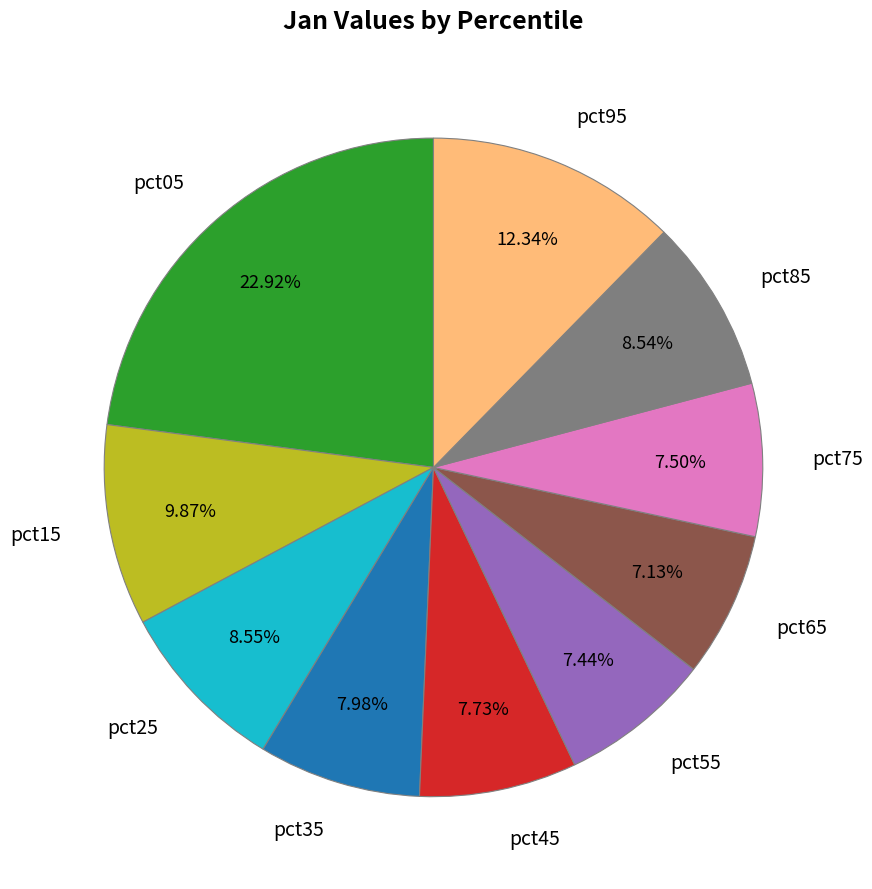

Does pct75 represent more than half of the total?

No